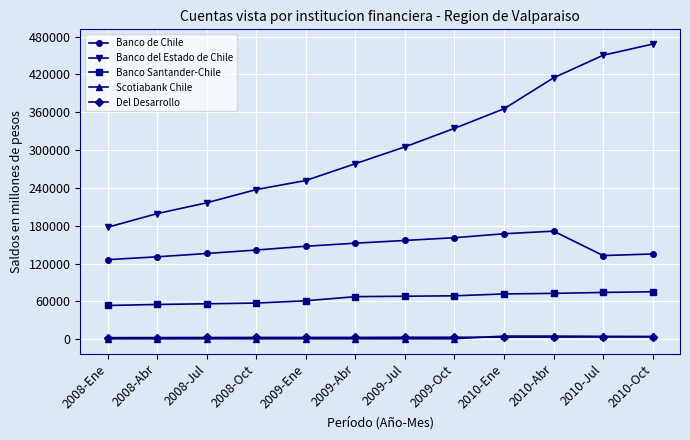

What is the value of the Banco del Estado de Chile point at the 8th from the left?

334357